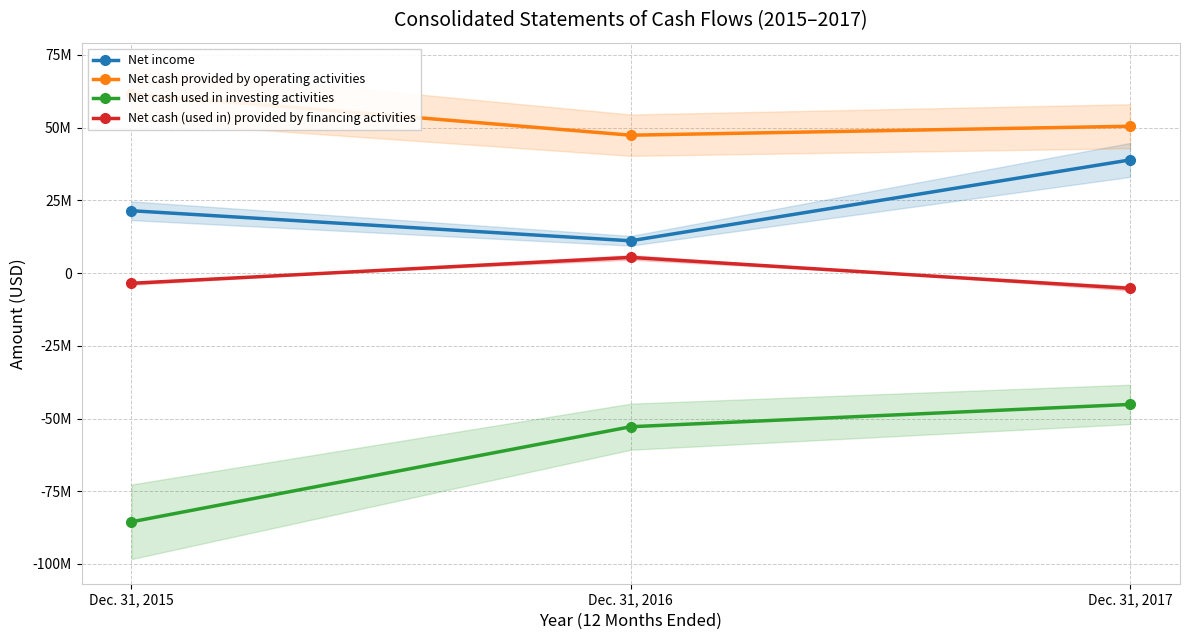

At which label does Net cash (used in) provided by financing activities first exceed -3512000?

Dec. 31, 2016